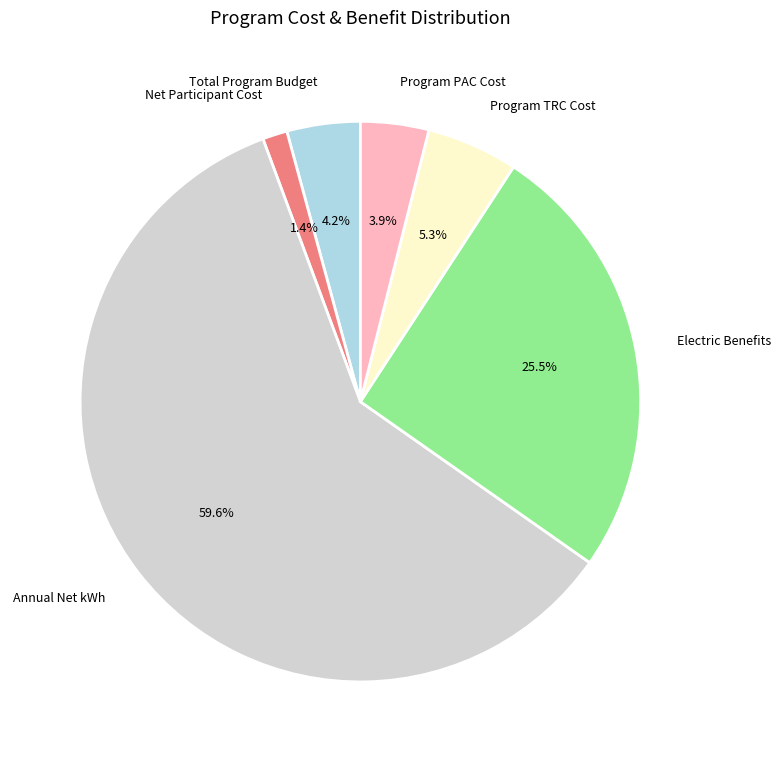

How many slices are in this pie chart?

6